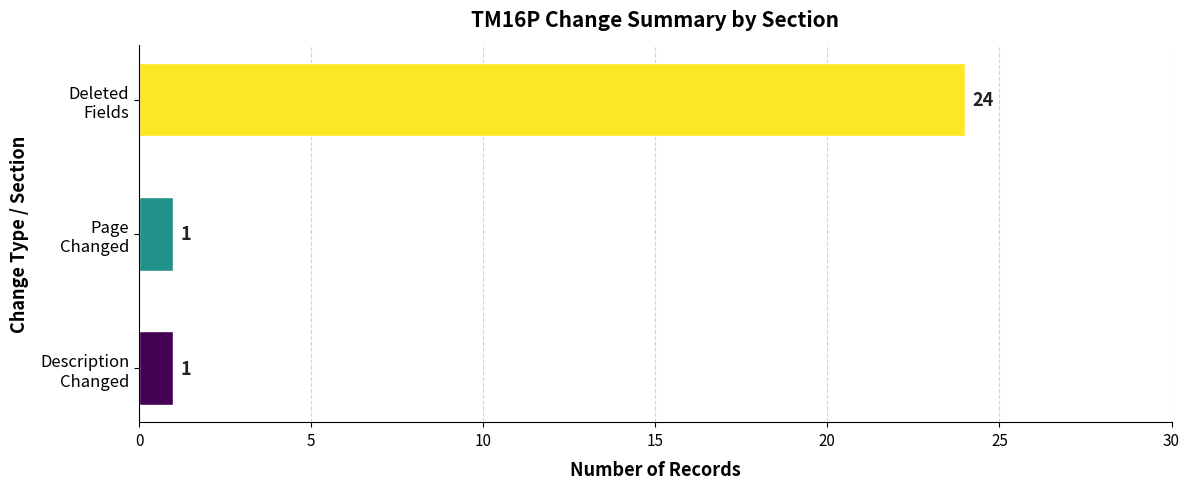

What is the maximum value shown in the chart?

24